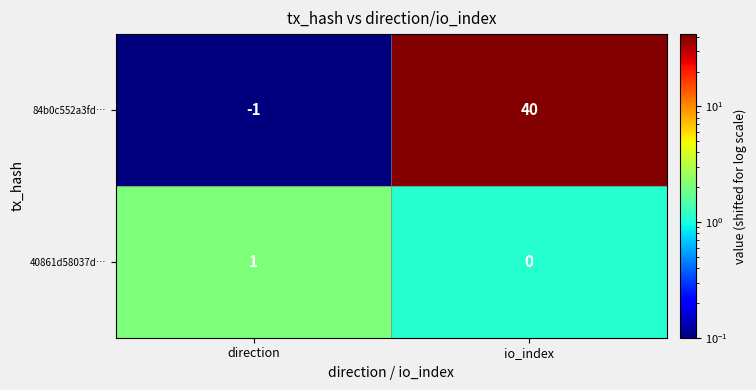

How many categories are shown in the chart?

2